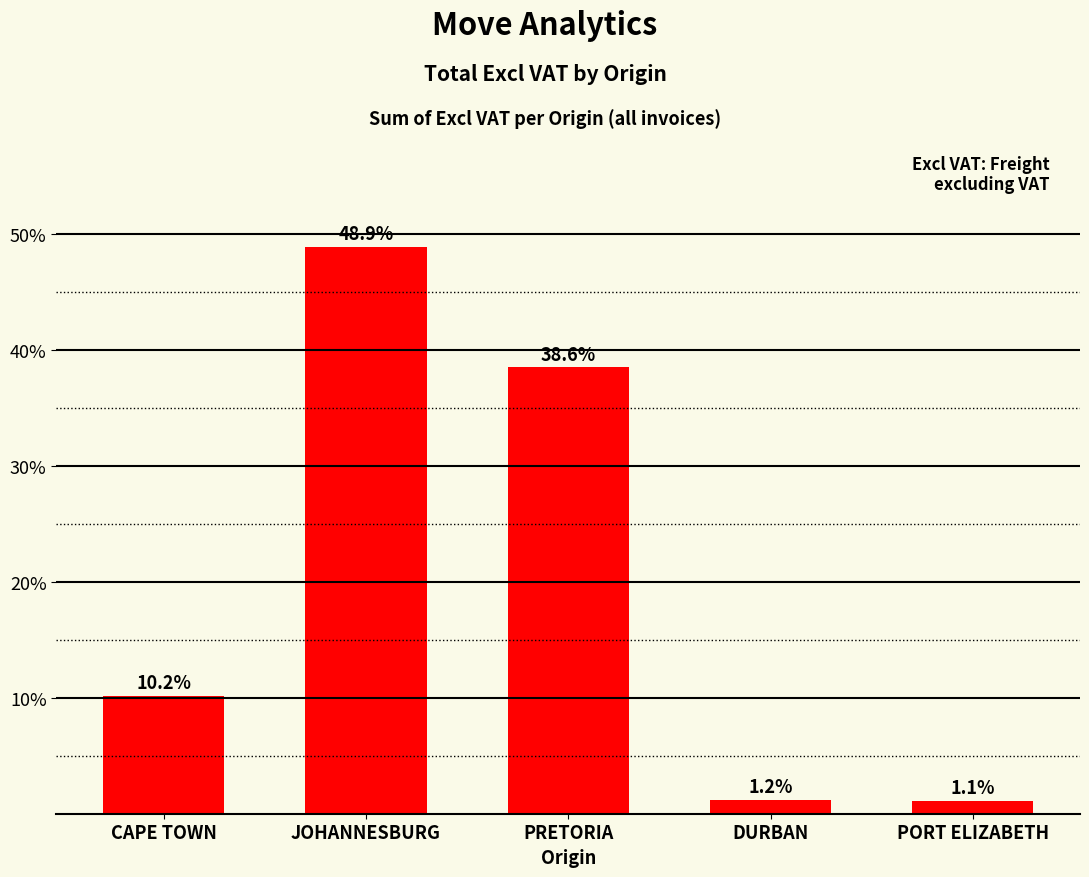

Reading left to right, what are all the values shown in this chart?

10.2	48.9	38.6	1.2	1.1